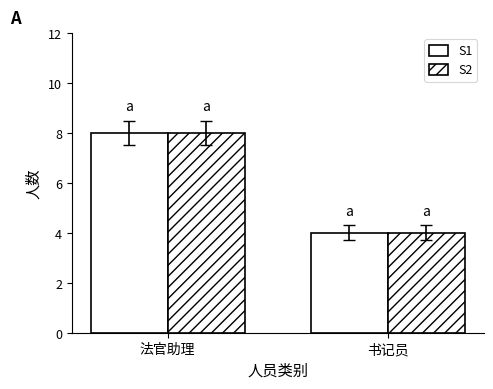

What value does the S1 series have at 法官助理?

8